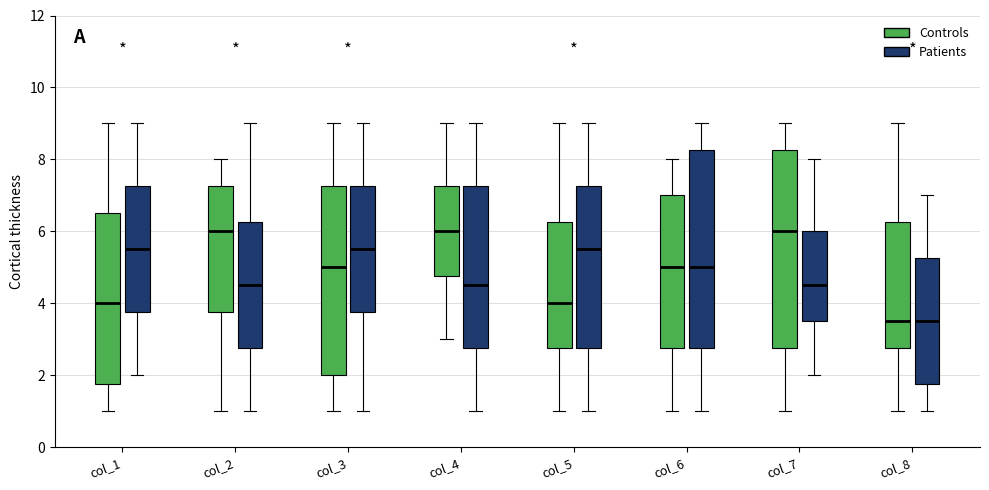

Reading left to right, transcribe this box plot: for each box, give where its median line is, the range the box spans, and where its two whiskers end, as read against the y-axis. The values are not printed on the chart, so give them approximately, as read against the axis.

col_1 (Controls): median 4.0, box 1.8 to 6.6, whiskers 1.0 to 9.0
col_1 (Patients): median 5.6, box 3.8 to 7.2, whiskers 2.0 to 9.0
col_2 (Controls): median 6.0, box 3.8 to 7.2, whiskers 1.0 to 8.0
col_2 (Patients): median 4.6, box 2.8 to 6.2, whiskers 1.0 to 9.0
col_3 (Controls): median 5.0, box 2.0 to 7.2, whiskers 1.0 to 9.0
col_3 (Patients): median 5.6, box 3.8 to 7.2, whiskers 1.0 to 9.0
col_4 (Controls): median 6.0, box 4.8 to 7.2, whiskers 3.0 to 9.0
col_4 (Patients): median 4.6, box 2.8 to 7.2, whiskers 1.0 to 9.0
col_5 (Controls): median 4.0, box 2.8 to 6.2, whiskers 1.0 to 9.0
col_5 (Patients): median 5.6, box 2.8 to 7.2, whiskers 1.0 to 9.0
col_6 (Controls): median 5.0, box 2.8 to 7.0, whiskers 1.0 to 8.0
col_6 (Patients): median 5.0, box 2.8 to 8.2, whiskers 1.0 to 9.0
col_7 (Controls): median 6.0, box 2.8 to 8.2, whiskers 1.0 to 9.0
col_7 (Patients): median 4.6, box 3.6 to 6.0, whiskers 2.0 to 8.0
col_8 (Controls): median 3.6, box 2.8 to 6.2, whiskers 1.0 to 9.0
col_8 (Patients): median 3.6, box 1.8 to 5.2, whiskers 1.0 to 7.0